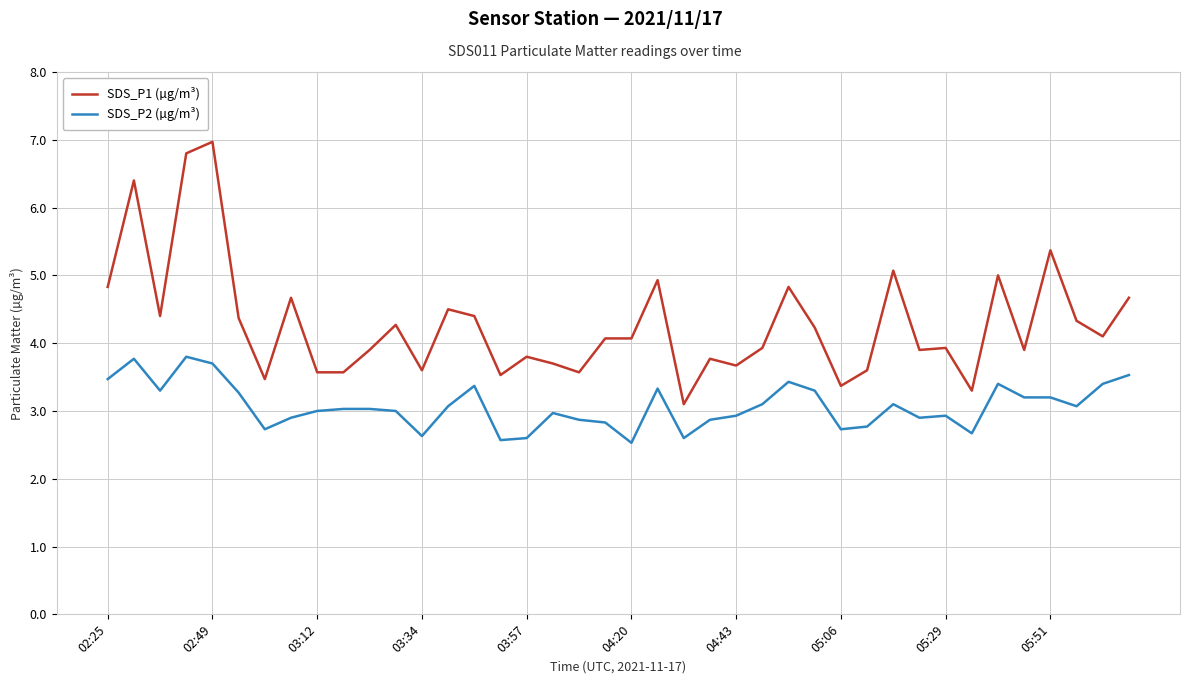

List the series in order of their overall mean, lowest first.

SDS_P2 (µg/m³), SDS_P1 (µg/m³)